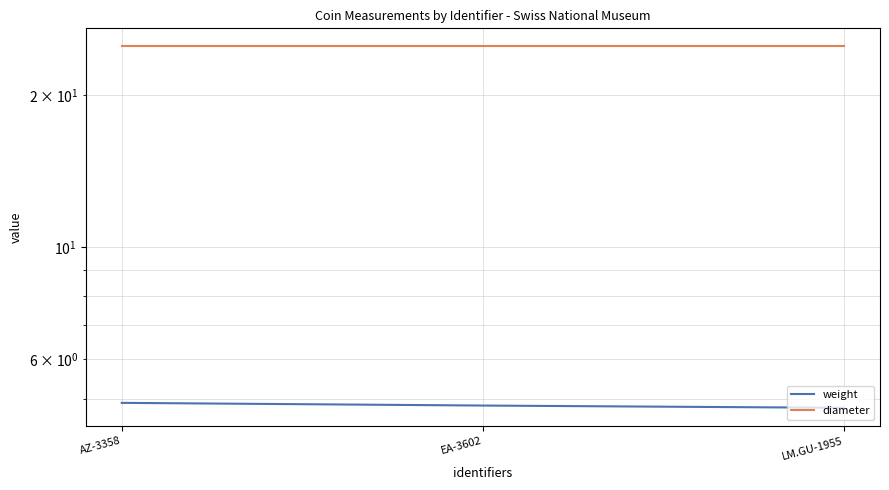

Is the value of weight at AZ-3358 greater than the value of diameter at LM.GU-1955?

No